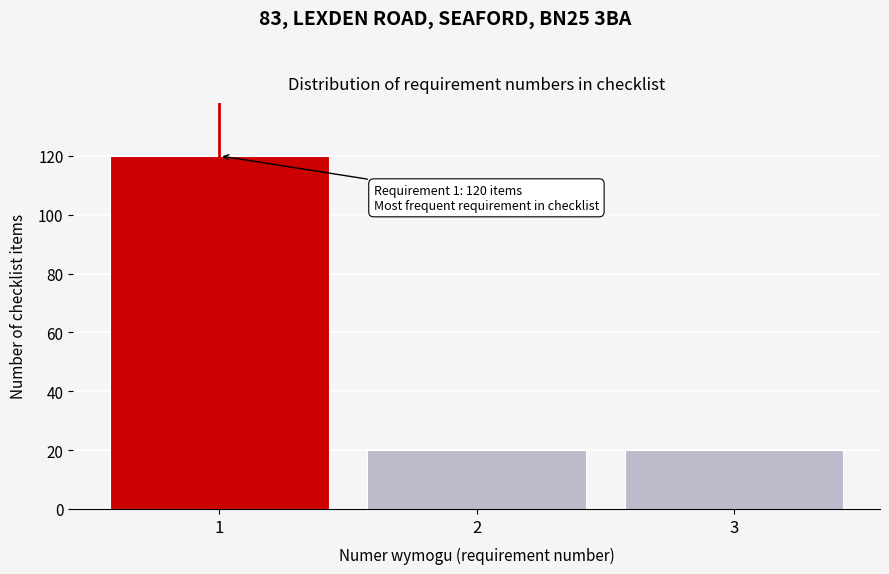

Over which range of the x-axis is the bar tallest?

0.5 to 1.5